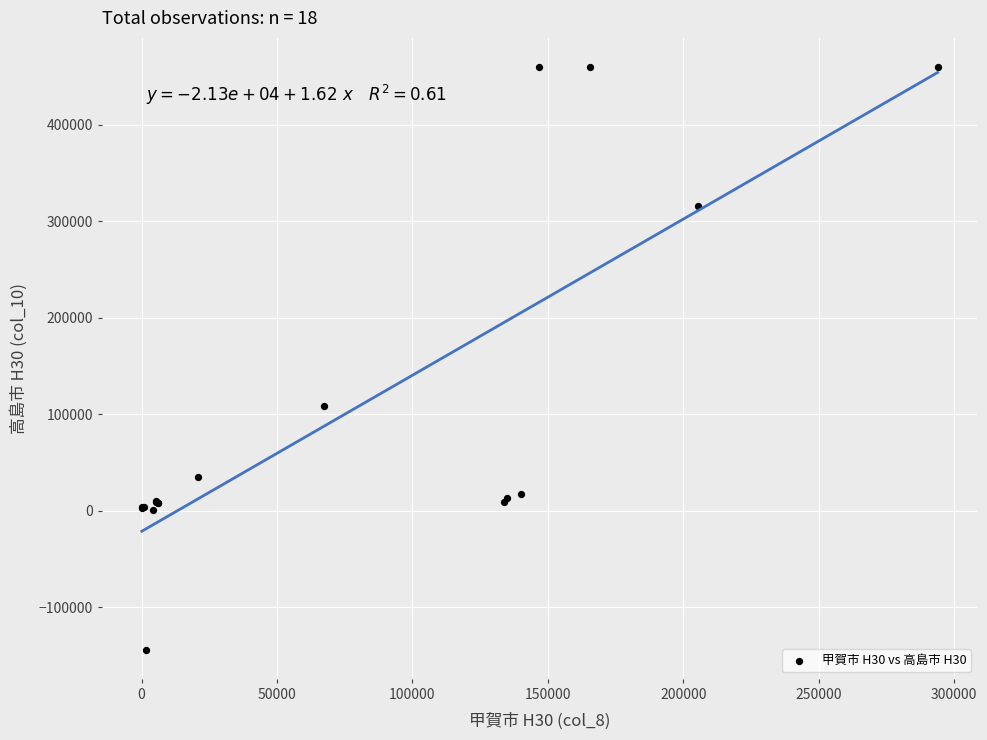

What Y value in the scatter plot is closest to 158105?

108769